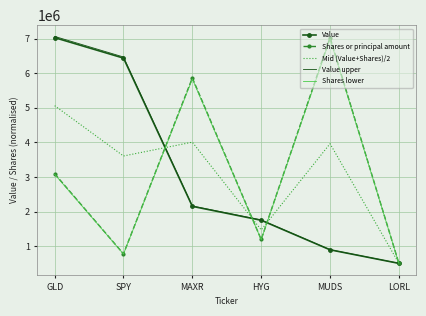

True or false: Mid (Value+Shares)/2 has a value of 5251690.5 at MAXR.

False